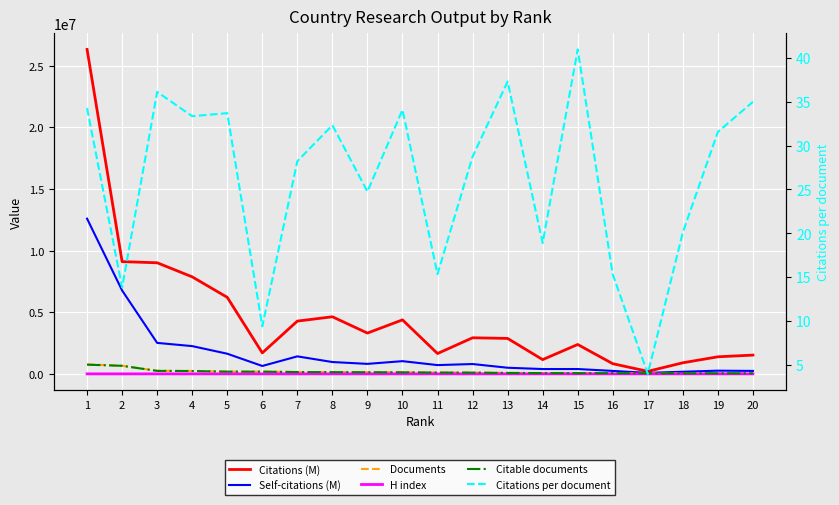

Is the value of Citations (M) at 4 greater than the value of H index at 4?

Yes